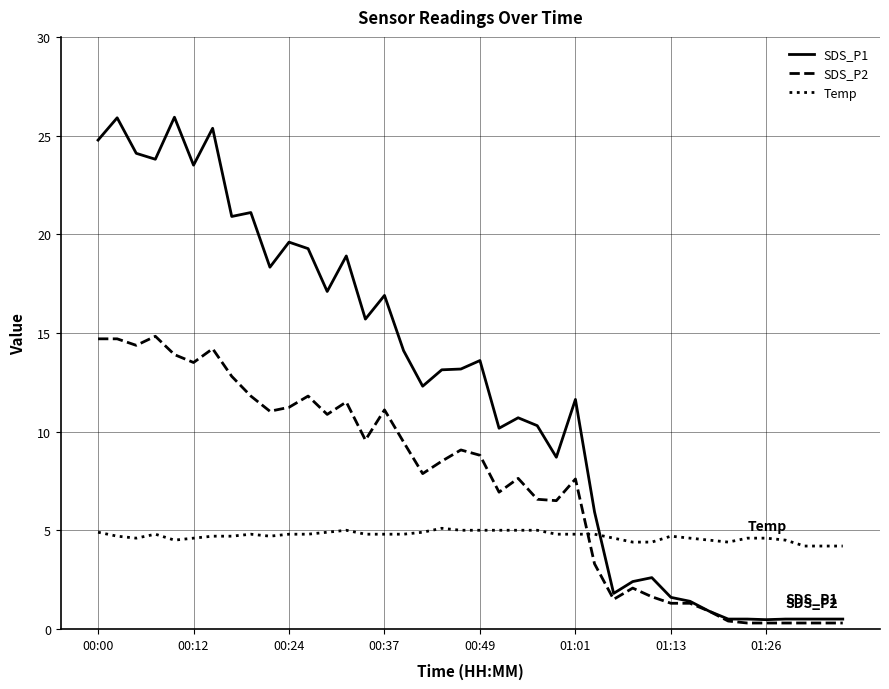

Rank the series by their maximum value, from highest to lowest.

SDS_P1, SDS_P2, Temp